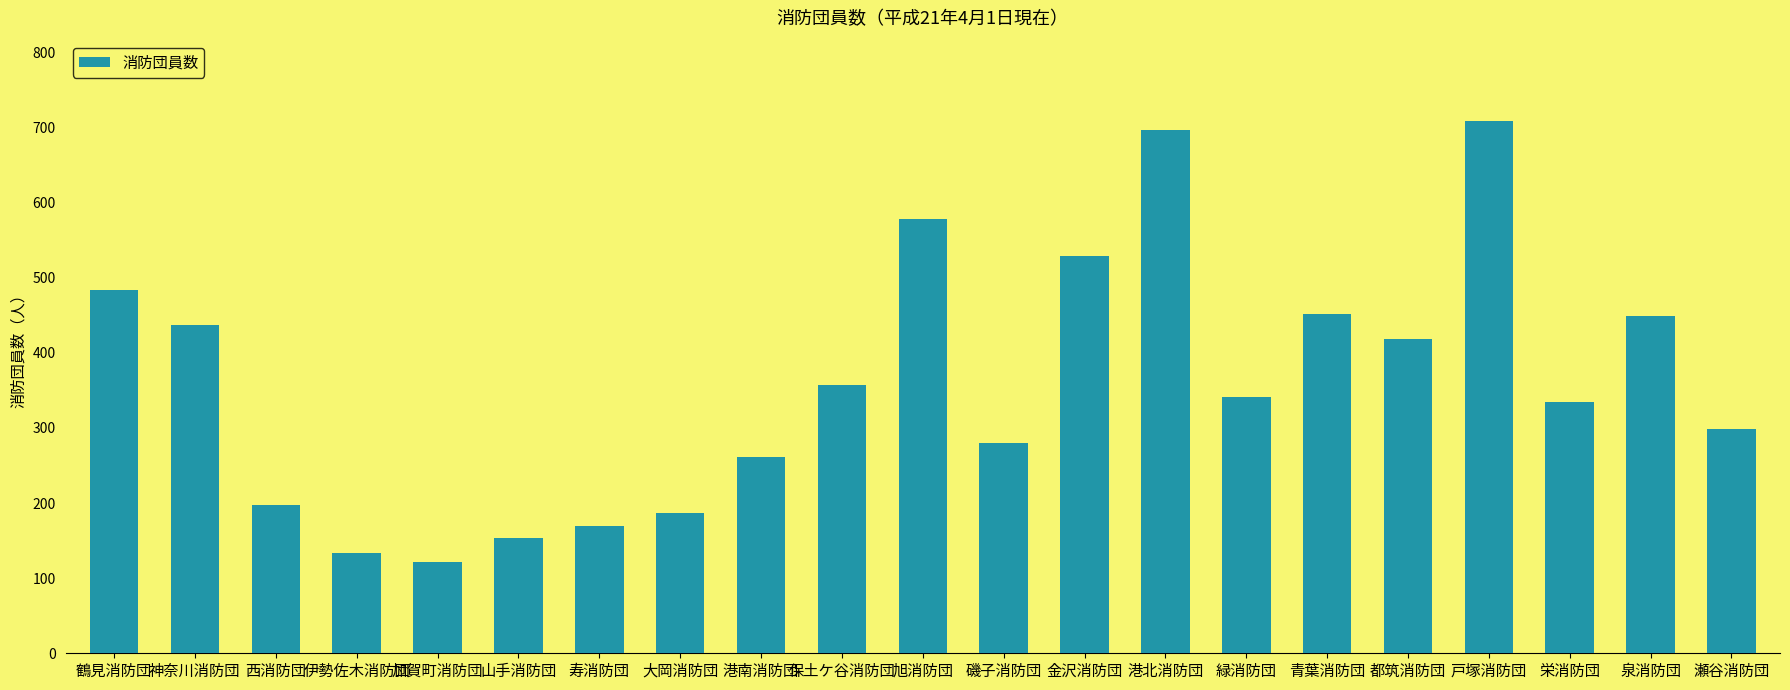

How many categories are shown in the chart?

21